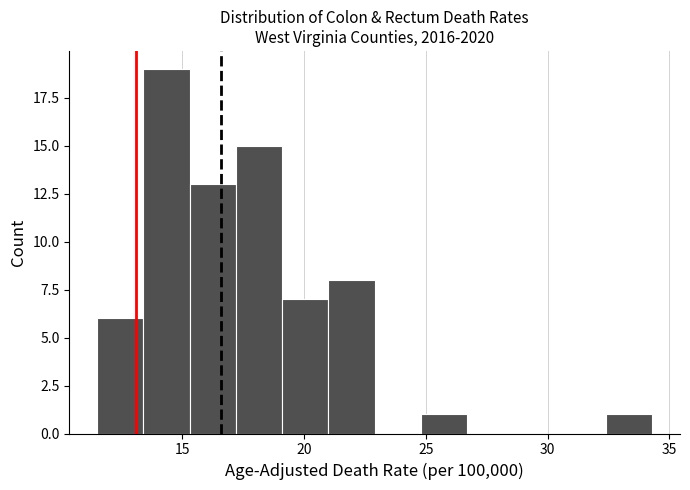

Read against the x-axis, roughly where is the centre of the tallest bar?

14.5